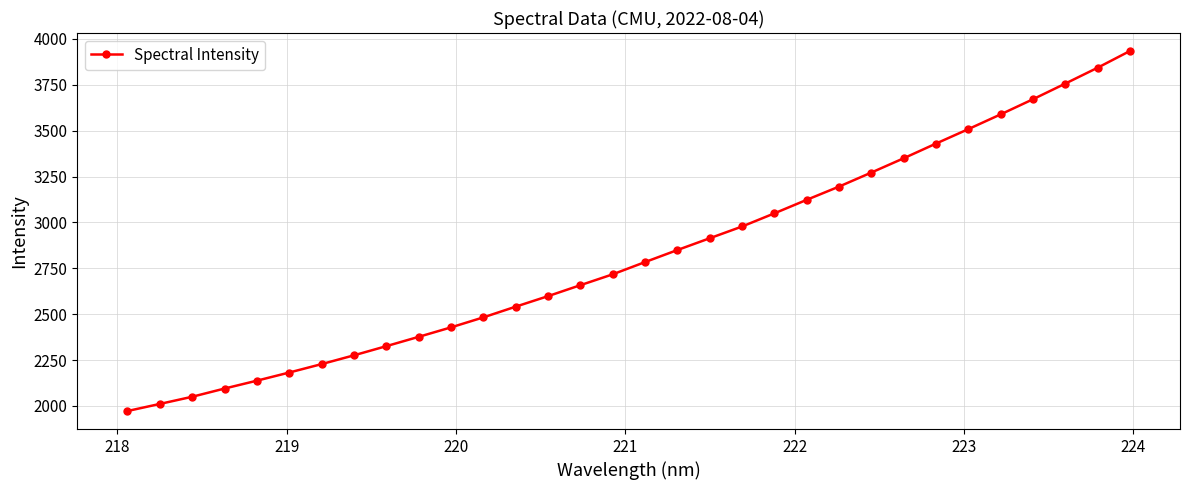

What is the difference between the second highest and second lowest values?

1832.1